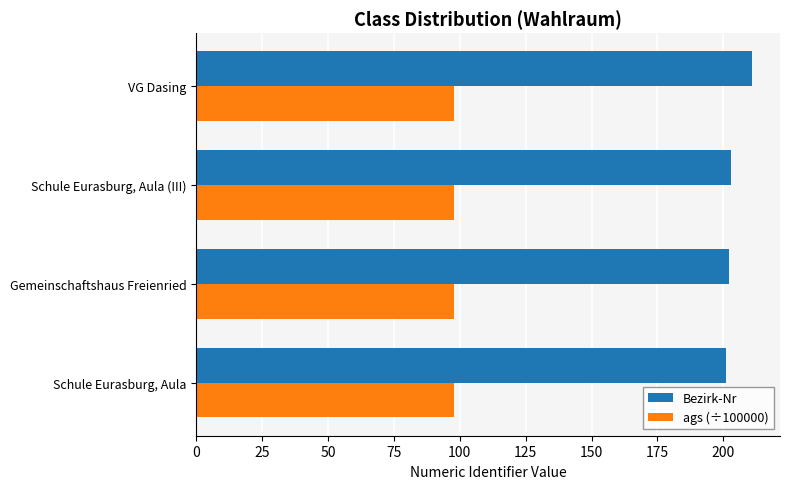

What is the spread (max minus min) of values at VG Dasing?

113.3